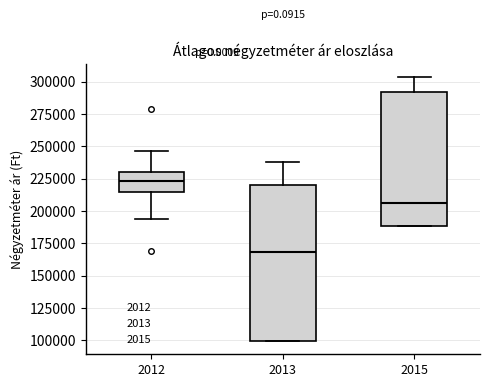

Reading left to right, read every box against the y-axis: the position of its median line, the range the box covers, and the ends of its whiskers. The values are not printed on the chart, so give them approximately, as read against the axis.

2012: median 225000, box 215000 to 230000, whiskers 195000 to 245000
2013: median 170000, box 100000 to 220000, whiskers 100000 to 240000
2015: median 205000, box 190000 to 290000, whiskers 190000 to 305000